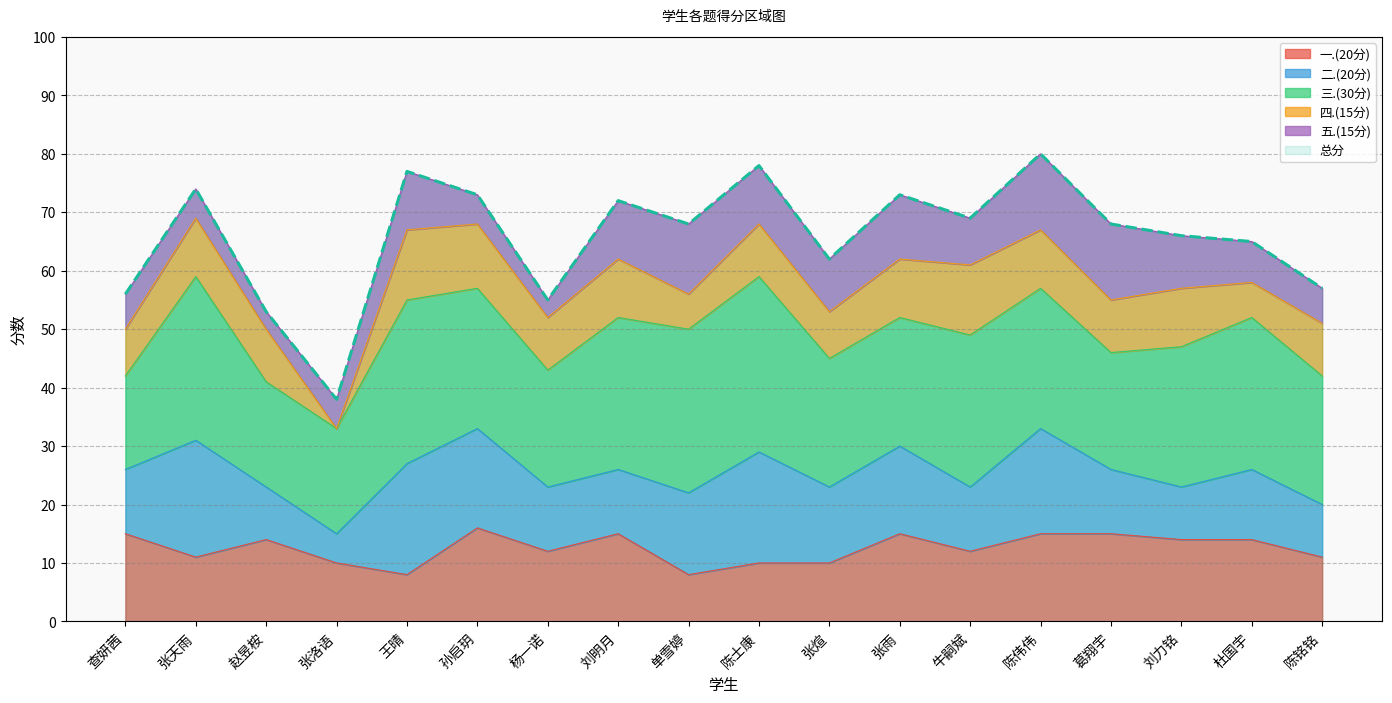

True or false: 三.(30分) and 二.(20分) cross at least once.

False